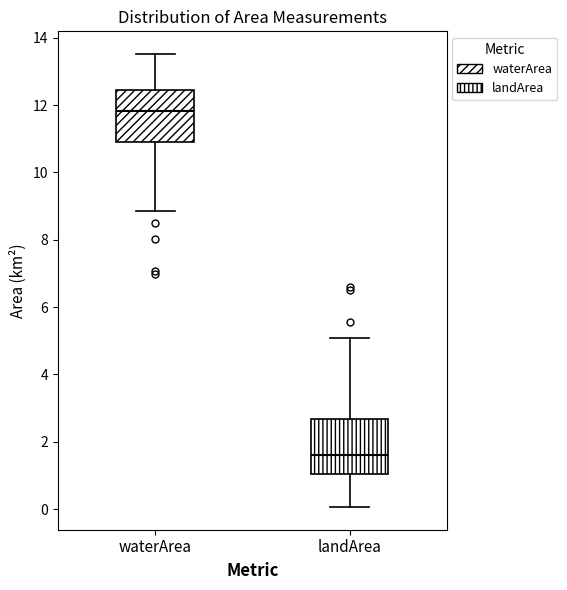

Where does the lower whisker of the box for waterArea end on the y-axis? The values are not printed on the chart, so give them approximately, as read against the axis.

8.8